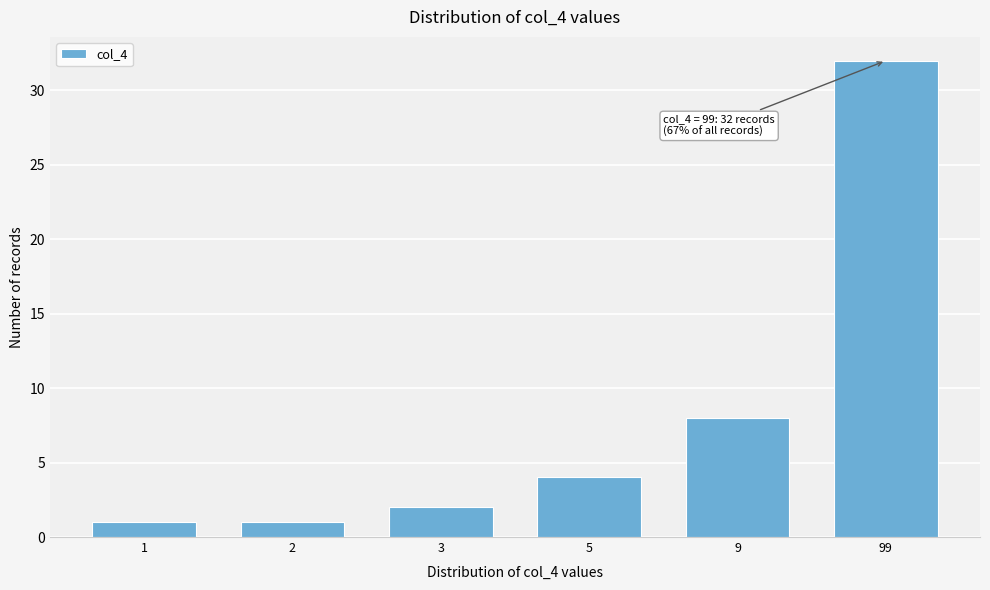

Reading left to right, extract all data points from this chart.

1=1	2=1	3=2	5=4	9=8	99=32